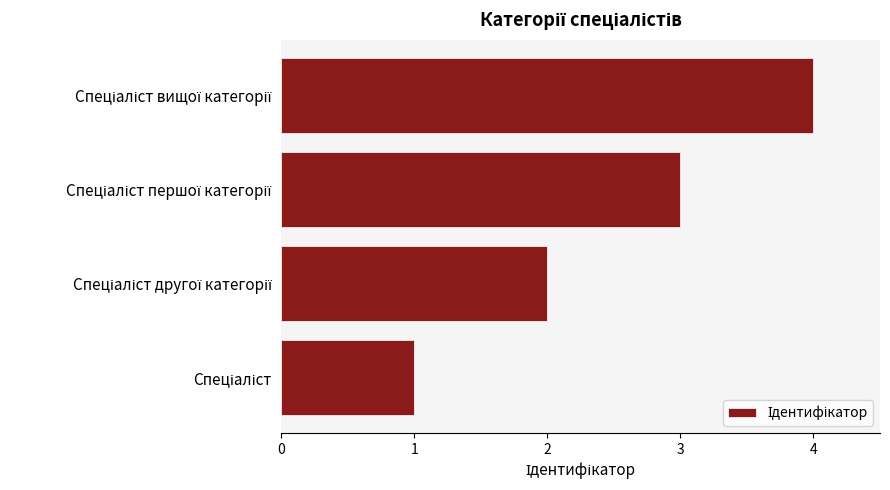

What is the difference between the maximum and minimum values?

3